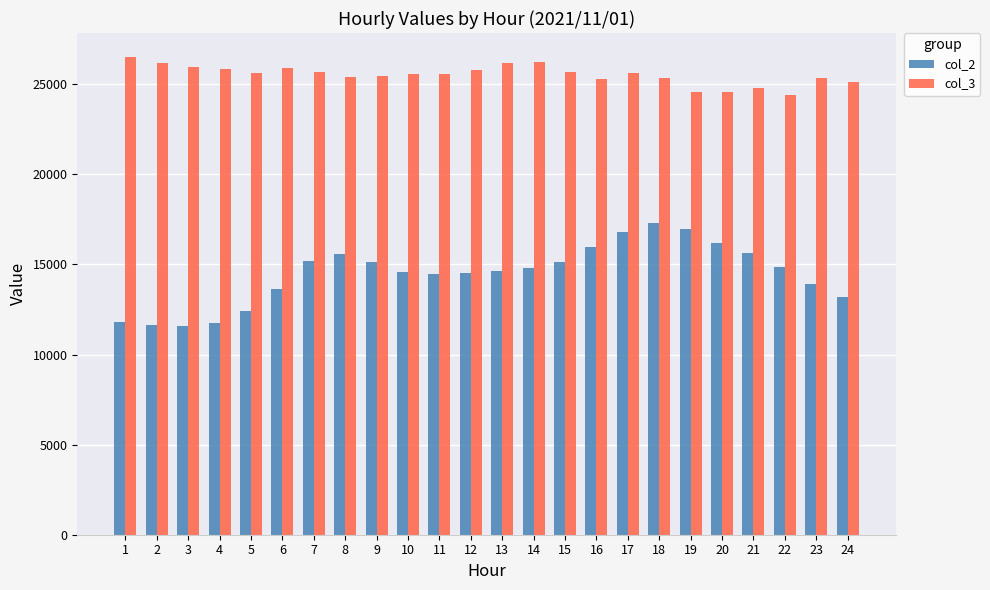

Which series has the largest total across all categories?

col_3